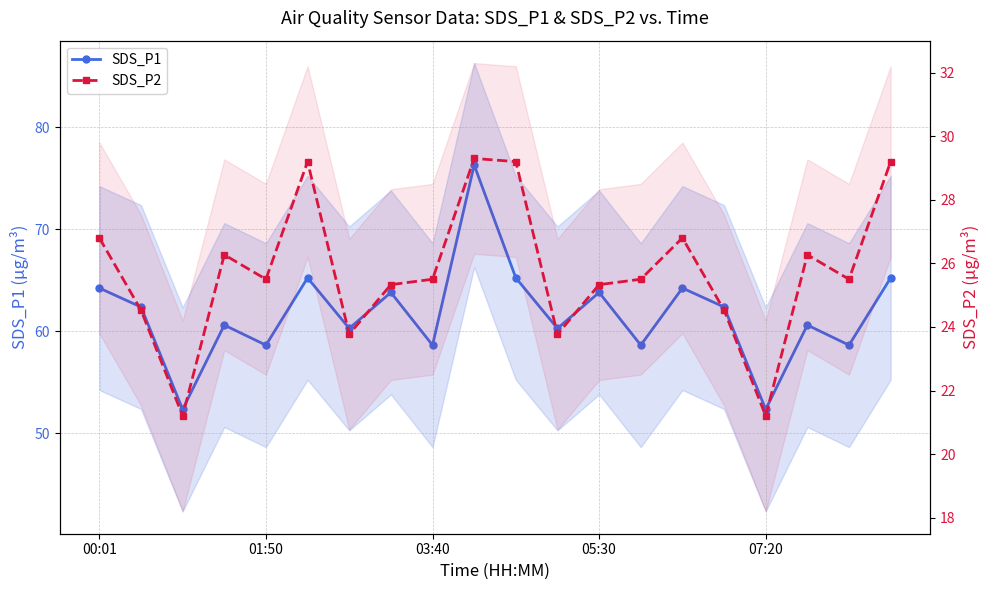

At which label does SDS_P2 reach its peak?

9